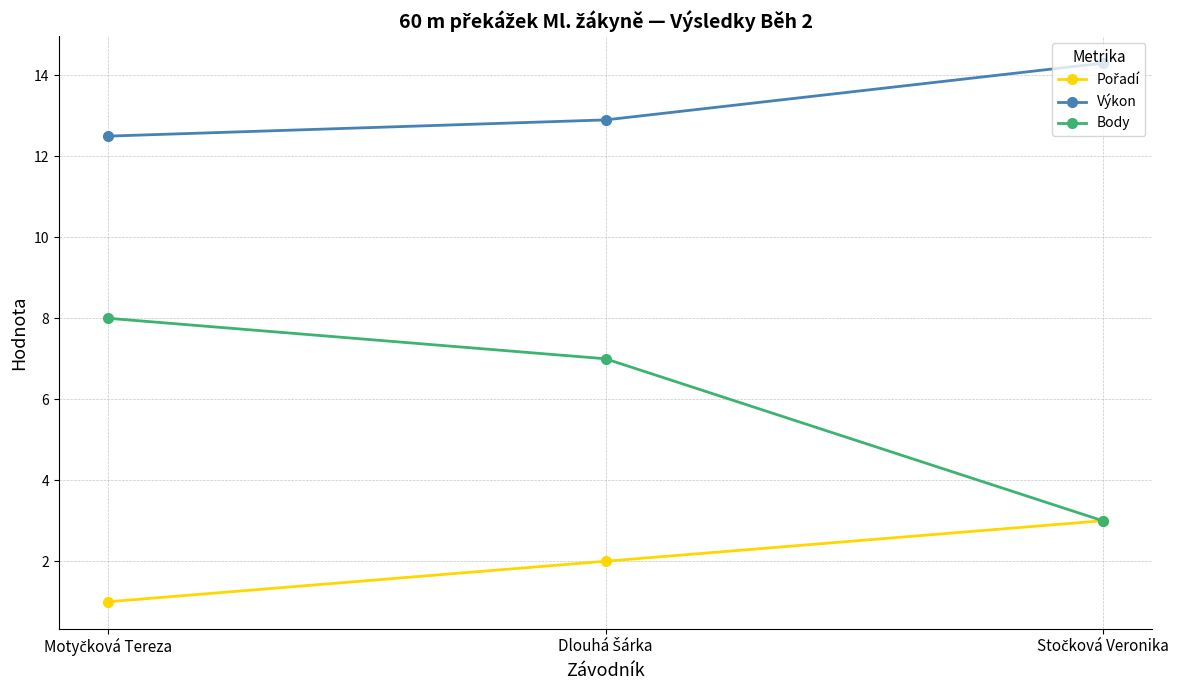

Which series has the largest total across all categories?

Výkon